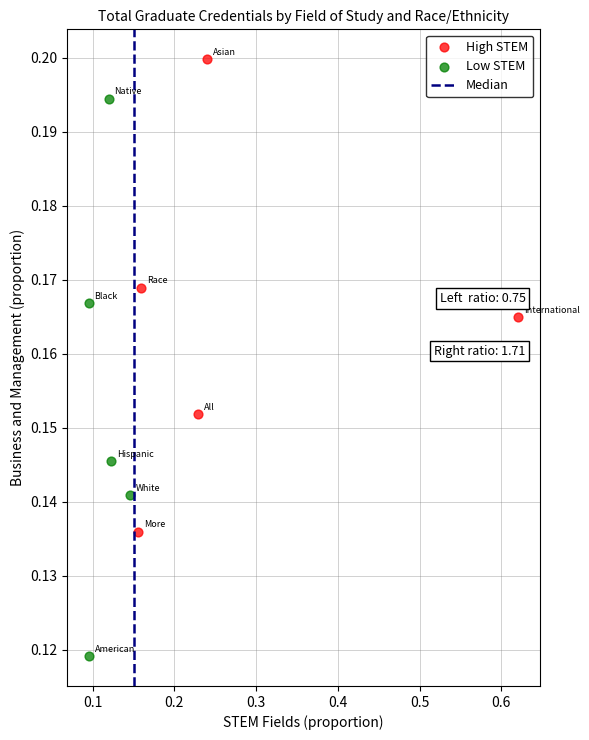

Which series reaches the minimum Y coordinate?

Low STEM